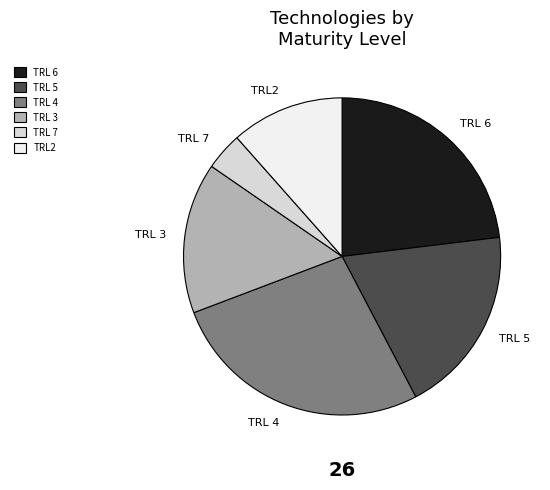

The TRL2 slice represents 12% of the pie. True or false?

True